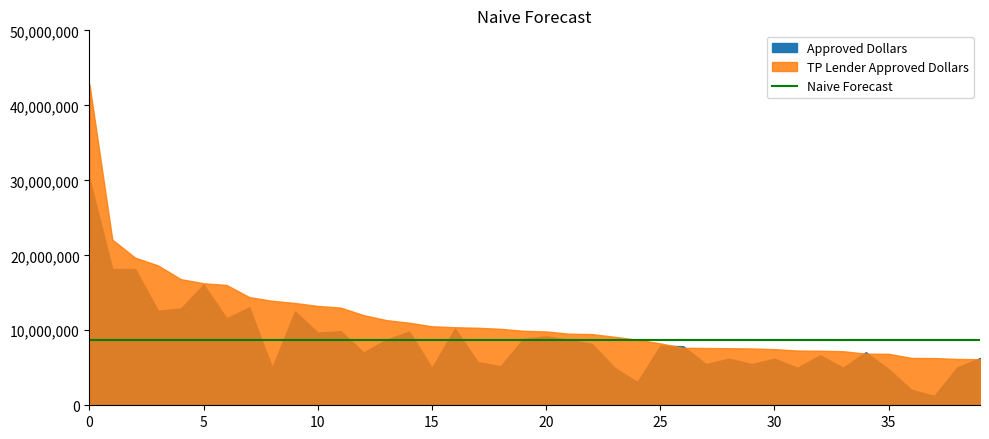

Is it true that Approved Dollars equals 11178878.0 at 17?

False